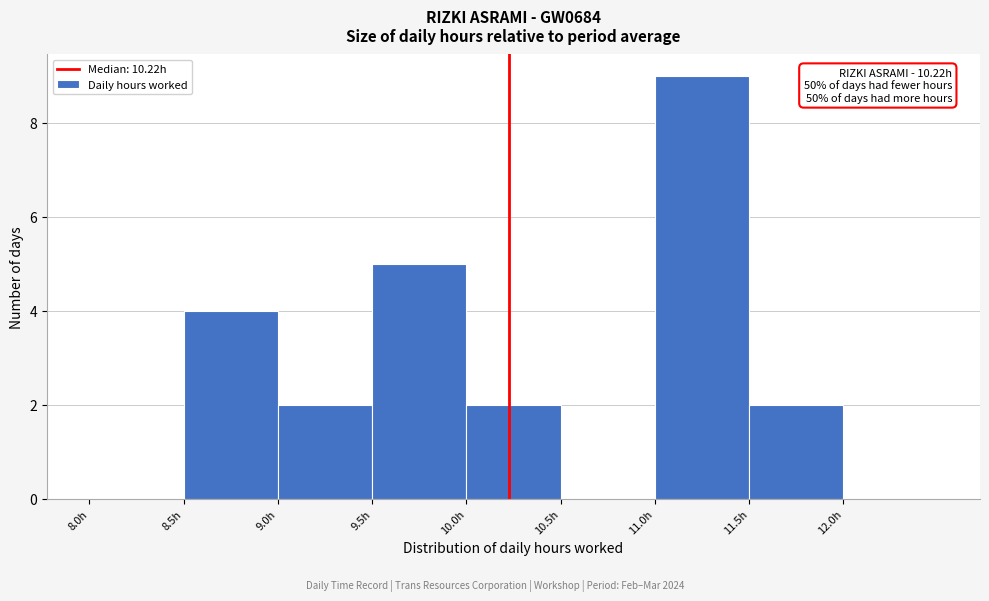

Over which range of the x-axis is the bar tallest?

11.0 to 11.5